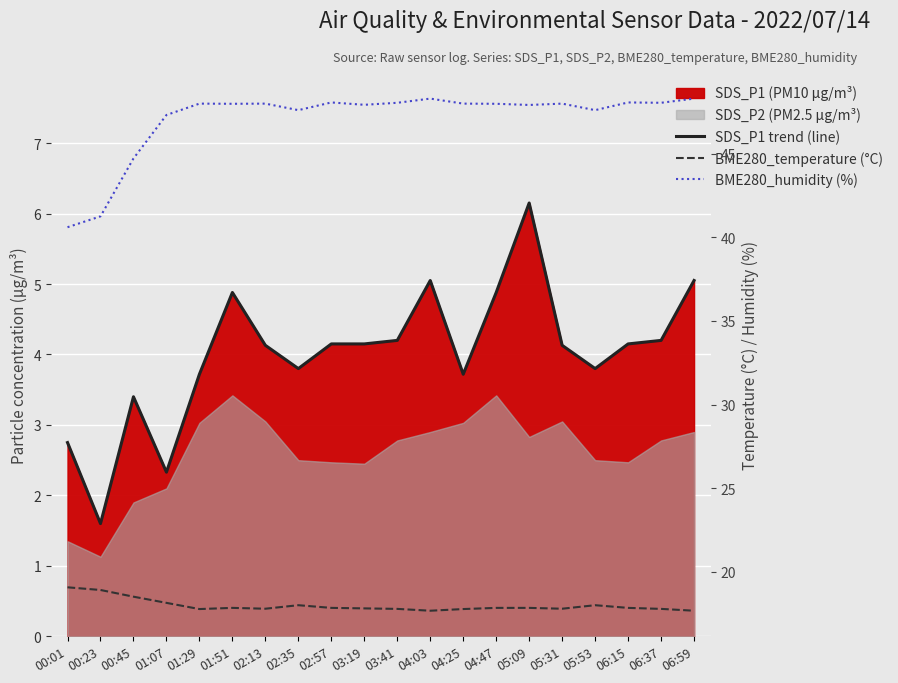

True or false: BME280_humidity (%) and BME280_temperature (°C) intersect in this chart.

False